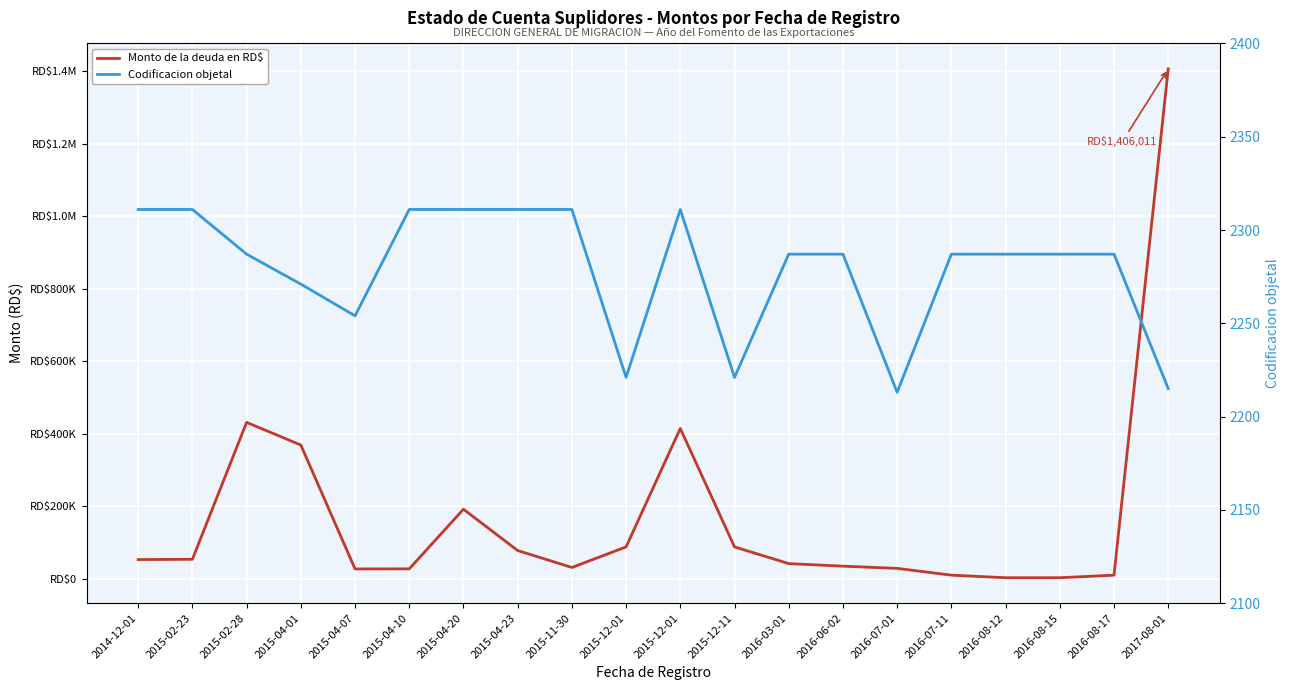

Is it true that Codificacion objetal equals 3196.9 at 2014-12-01?

False